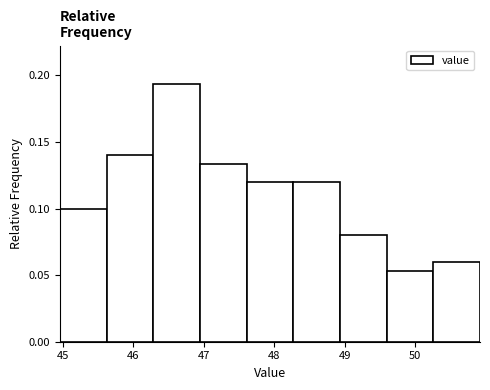

Which range on the x-axis has the tallest bar?

46.3 to 46.9